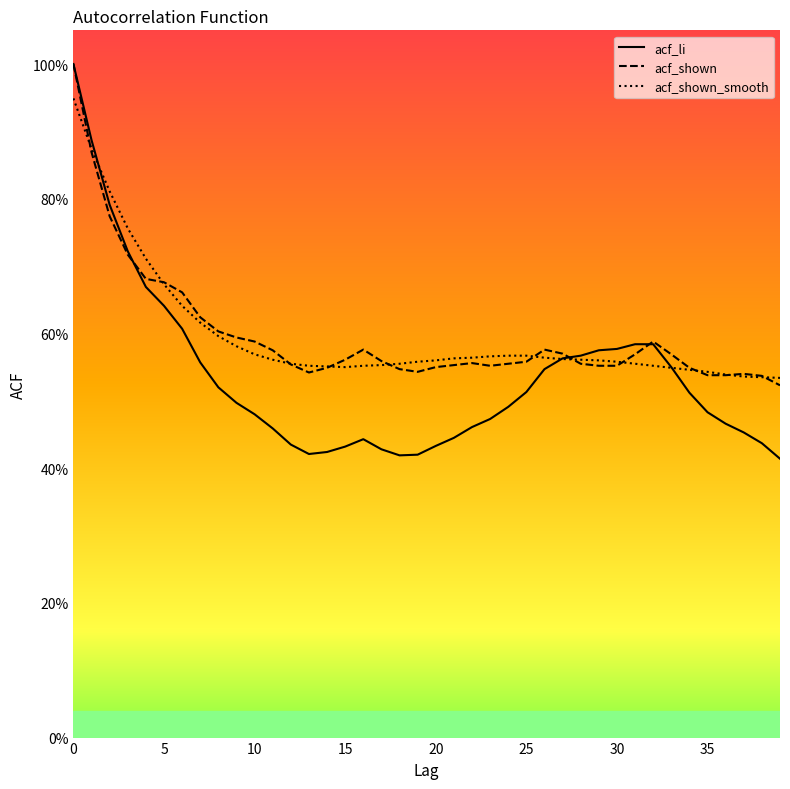

Rank the series by their maximum value, from lowest to highest.

acf_shown_smooth, acf_li, acf_shown